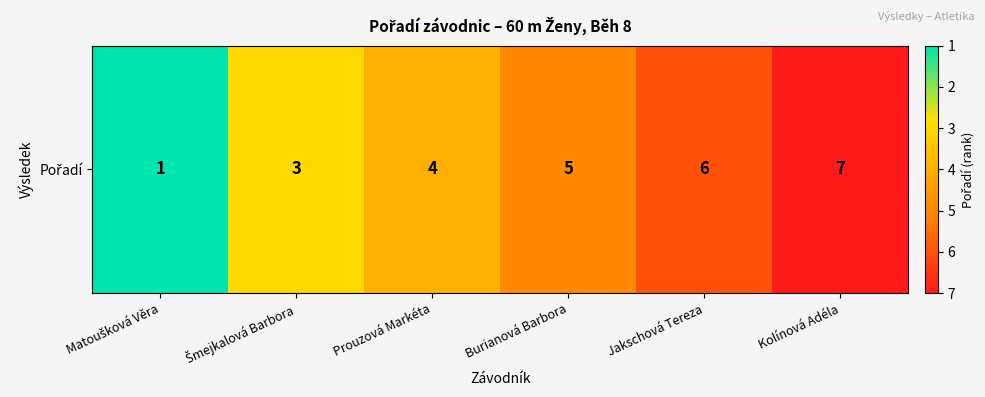

Is it true that the value at Kolínová Adéla is 2?

False